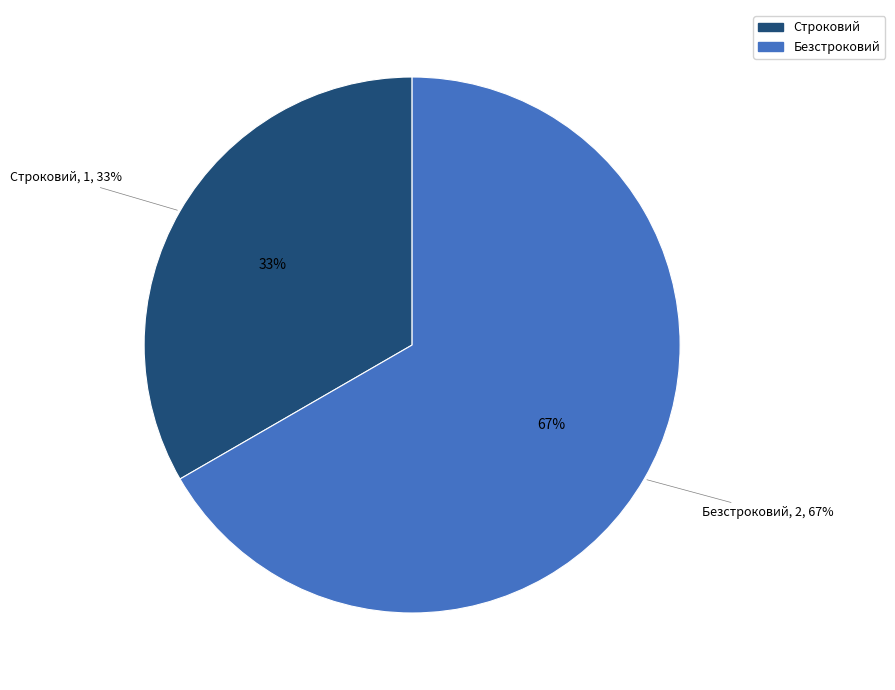

To the nearest percent, what percentage of the pie is Строковий?

33%